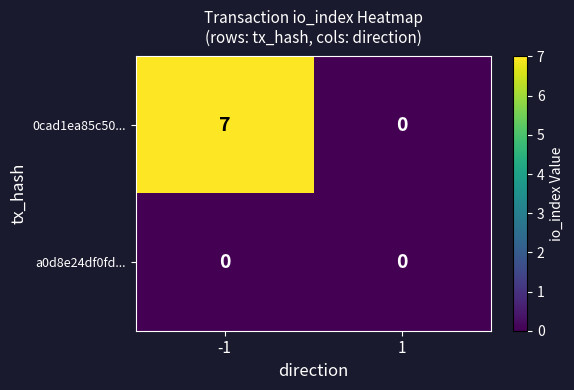

What is the sum of all 0cad1ea85c50... values?

7